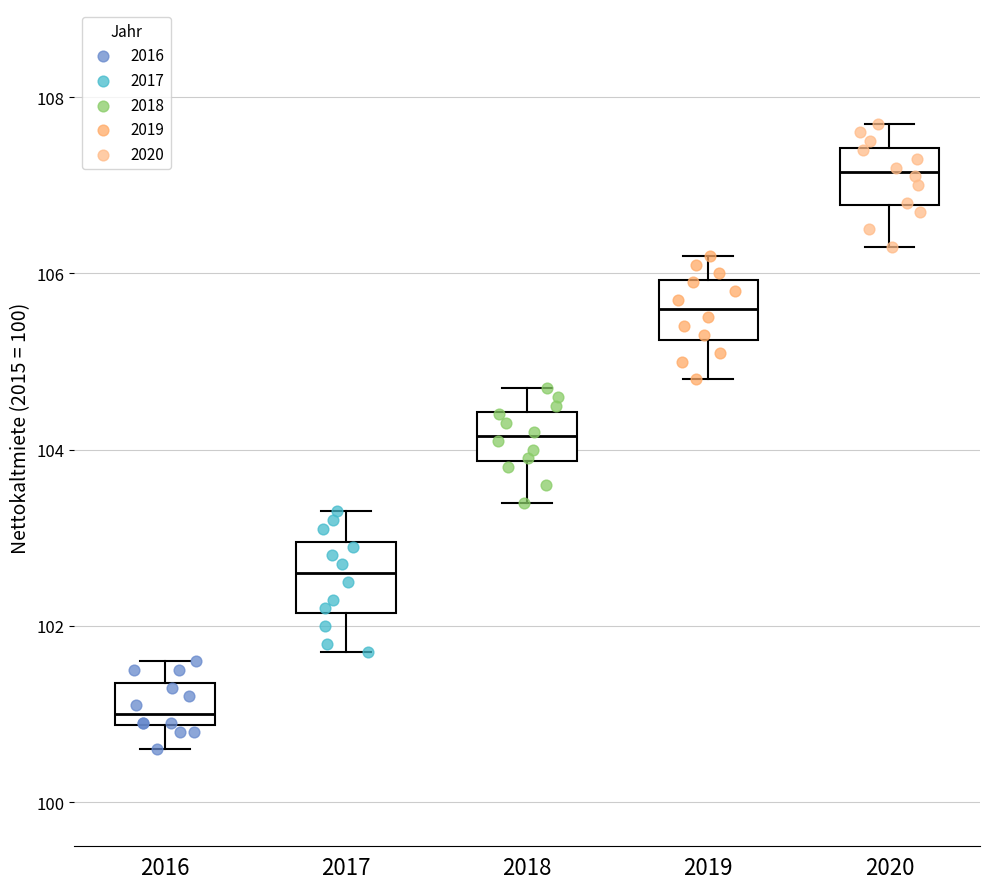

Reading left to right, read every box against the y-axis: the position of its median line, the range the box covers, and the ends of its whiskers. The values are not printed on the chart, so give them approximately, as read against the axis.

2016: median 101.0, box 100.8 to 101.4, whiskers 100.6 to 101.6
2017: median 102.6, box 102.2 to 103.0, whiskers 101.8 to 103.4
2018: median 104.2, box 103.8 to 104.4, whiskers 103.4 to 104.8
2019: median 105.6, box 105.2 to 106.0, whiskers 104.8 to 106.2
2020: median 107.2, box 106.8 to 107.4, whiskers 106.4 to 107.8